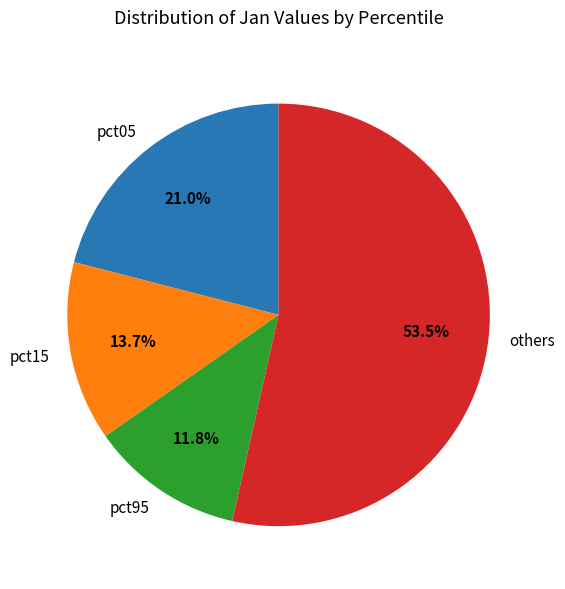

What percentage is the pct95 slice, to the nearest percent?

12%